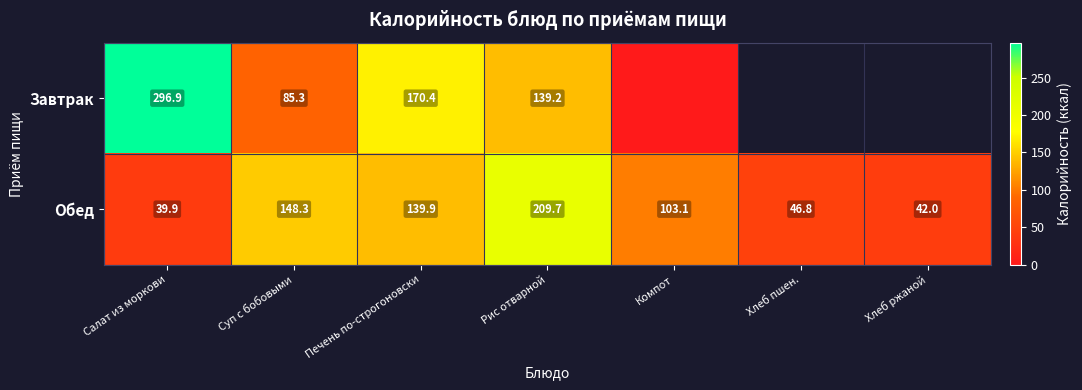

Where is Обед nearest to the value 124?

Печень по-строгоновски